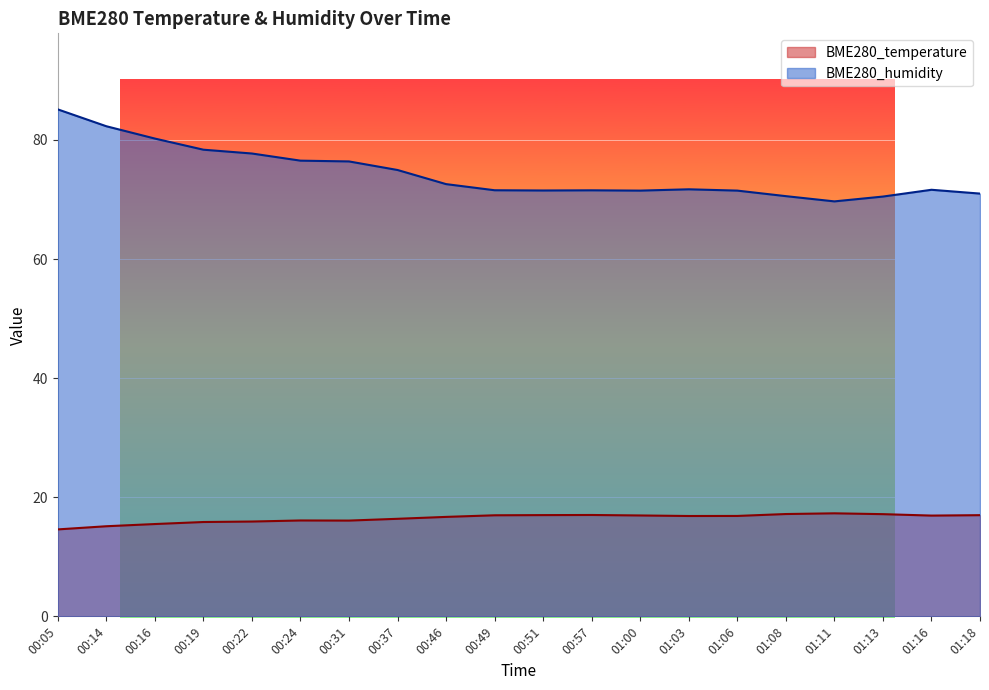

The value of BME280_temperature at 01:13 is 29.1. True or false?

False